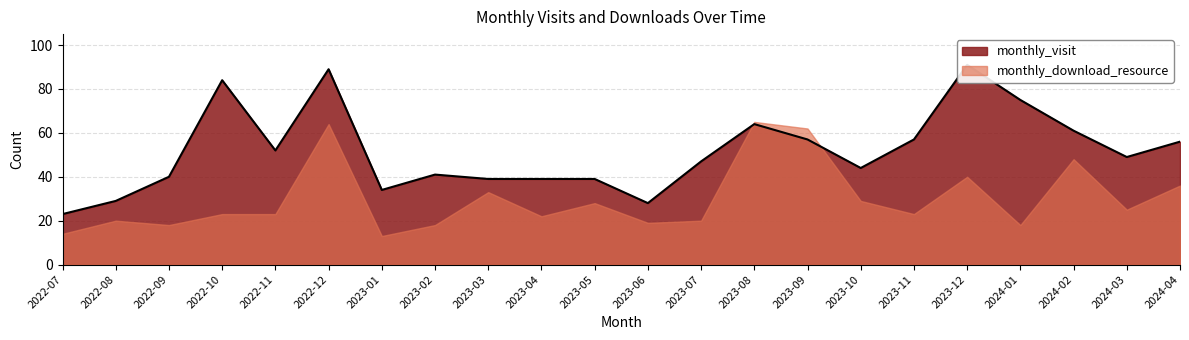

Does the chart have visible grid lines?

Yes